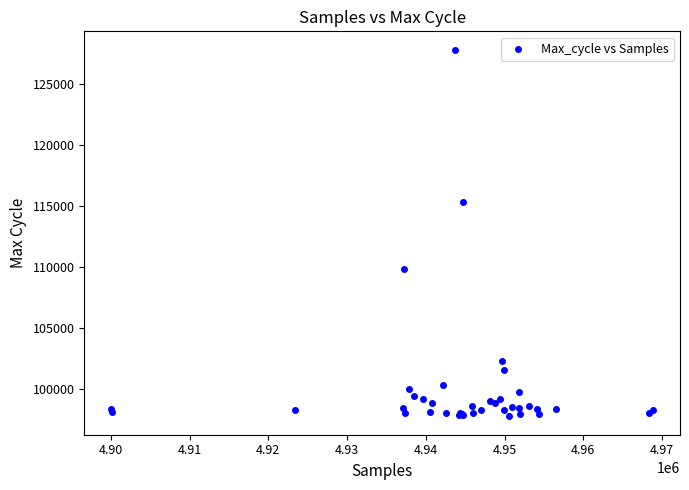

What Y value in the scatter plot is closest to 112795?

115375